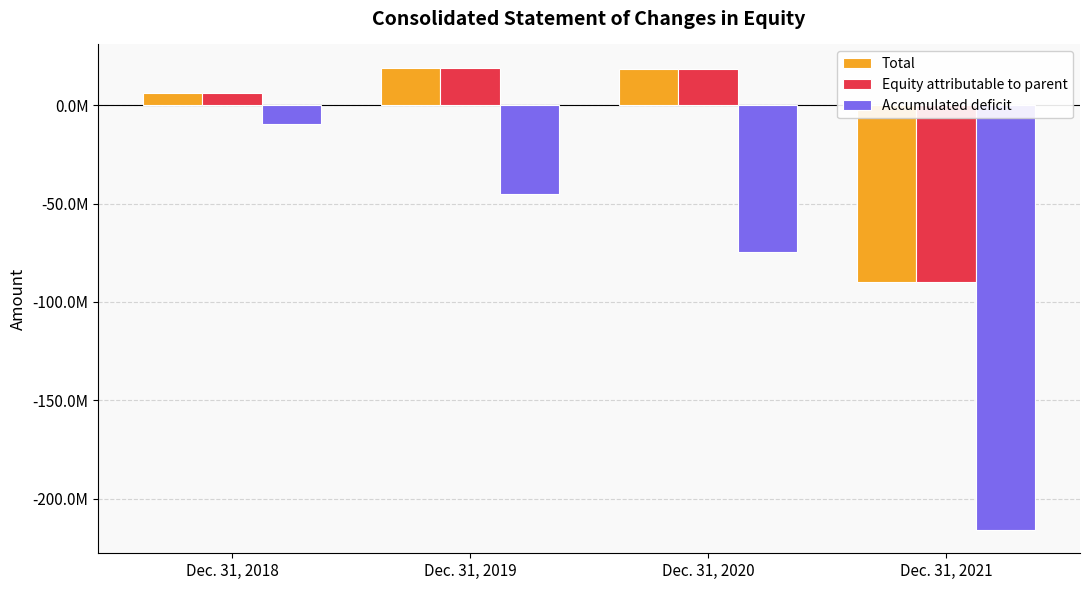

Does the chart contain stacked bars?

No